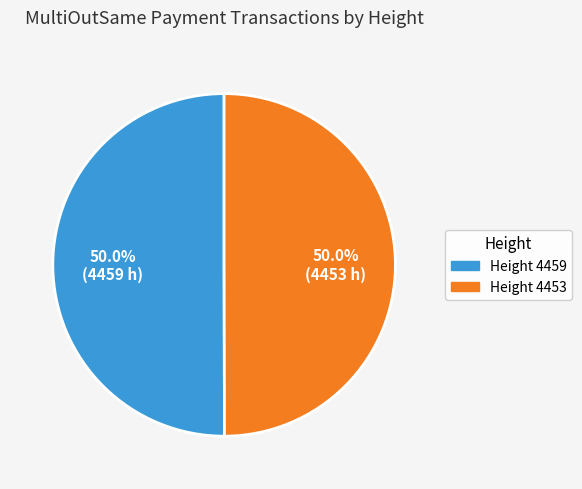

What is the smallest slice in the pie chart?

4453